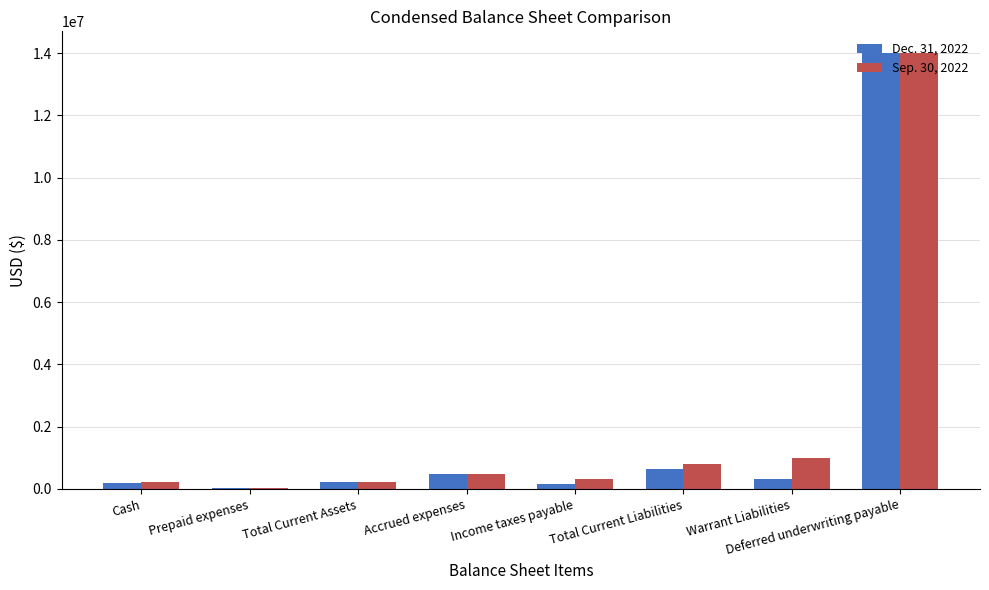

The Dec. 31, 2022 series shows 328333 at Warrant Liabilities. True or false?

True